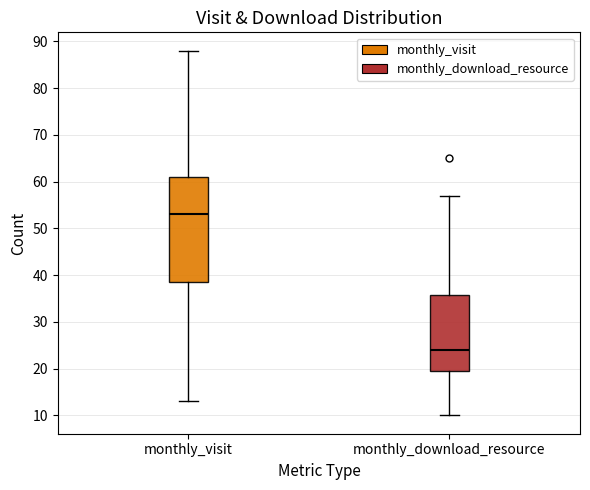

Reading left to right, transcribe this box plot: for each box, give where its median line is, the range the box spans, and where its two whiskers end, as read against the y-axis. The values are not printed on the chart, so give them approximately, as read against the axis.

monthly_visit: median 53, box 39 to 61, whiskers 13 to 88
monthly_download_resource: median 24, box 20 to 36, whiskers 10 to 57